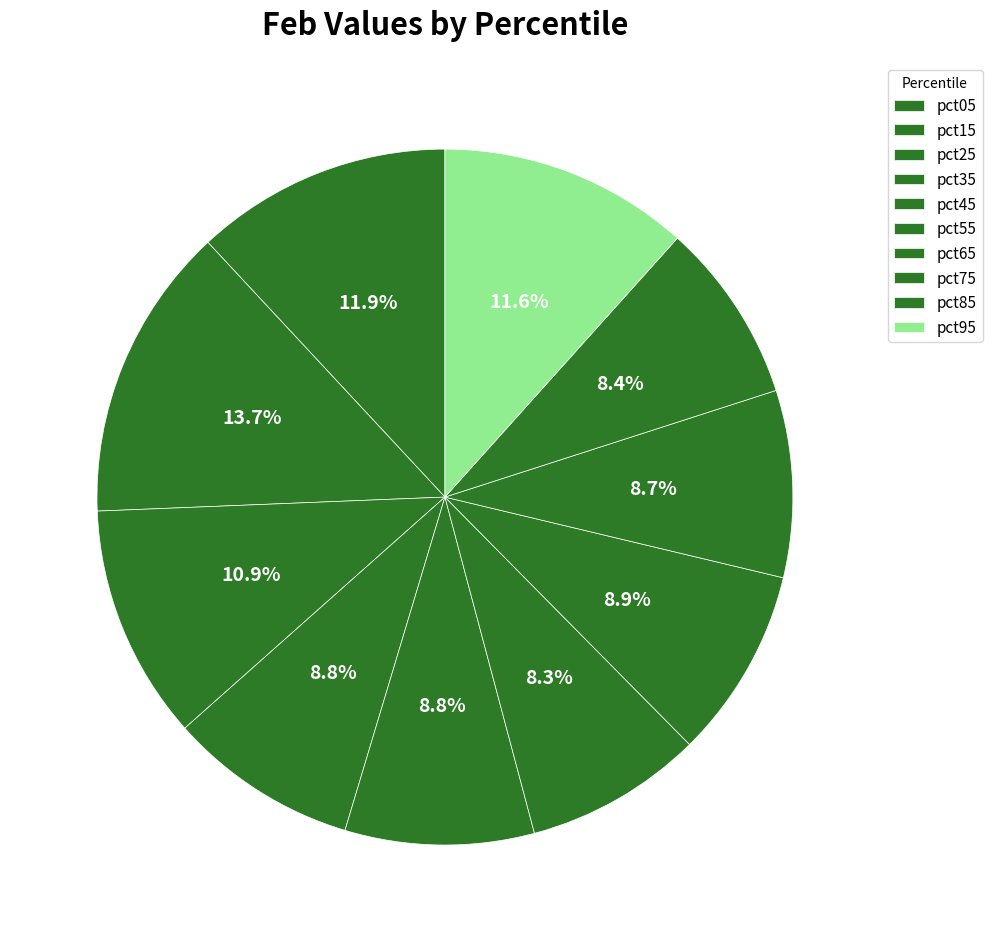

How many slices are in this pie chart?

10